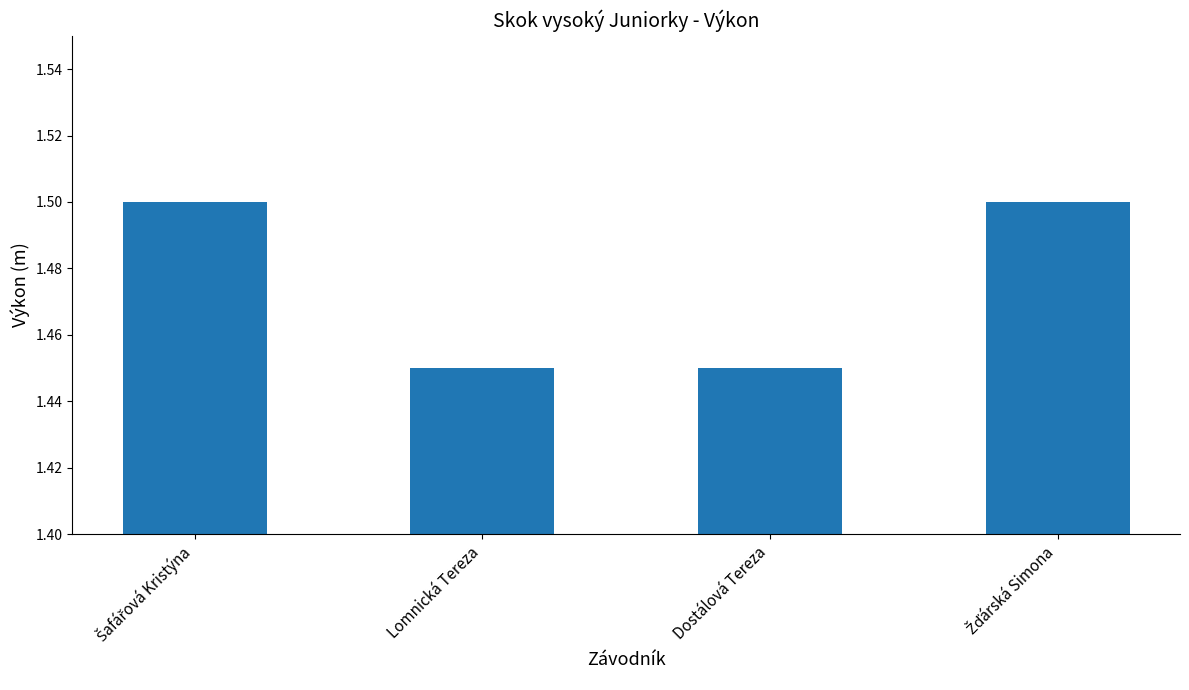

What is the sum of all values?

5.9